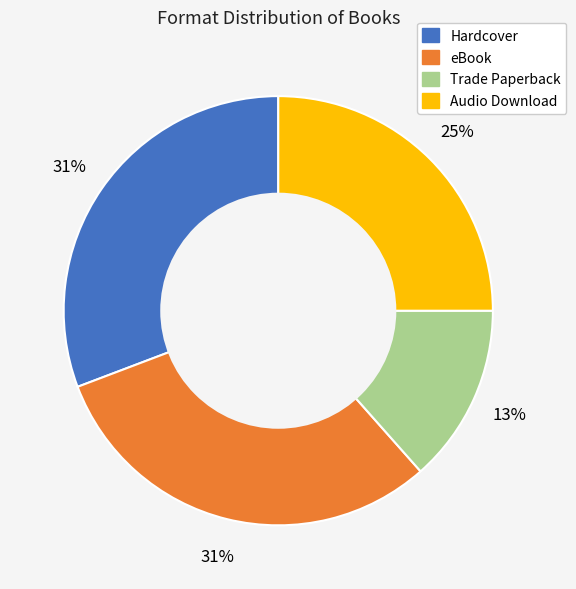

To the nearest percent, what portion does eBook represent?

31%